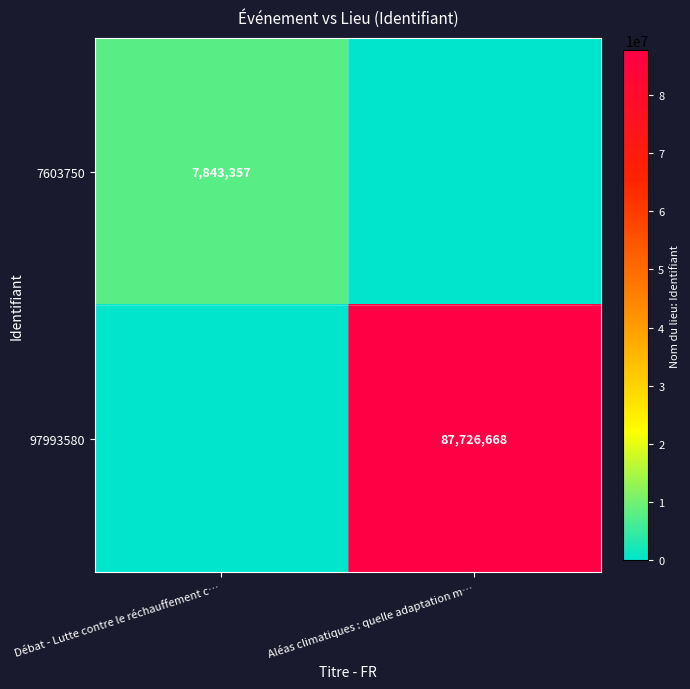

Is it true that 7603750 equals 7843357 at Débat - Lutte contre le réchauffement c…?

True